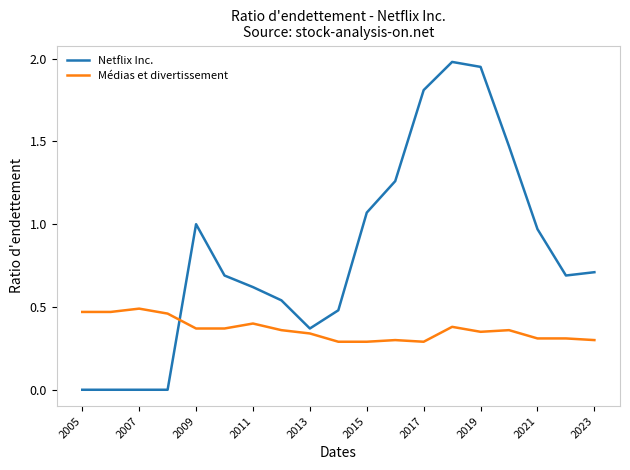

Which series has the largest total across all categories?

Netflix Inc.